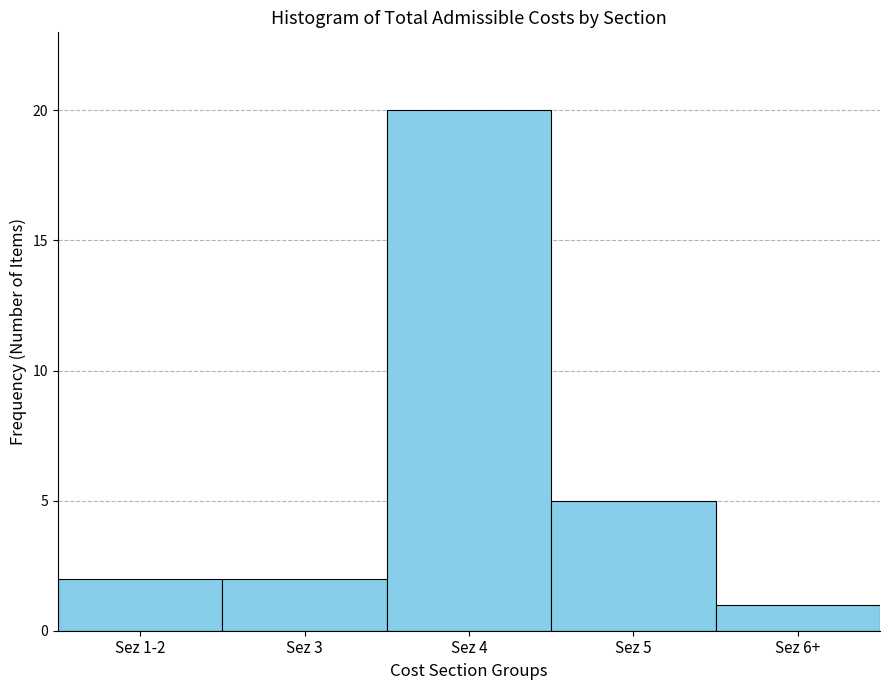

Reading left to right, extract all data points from this chart.

Sez 1-2=2	Sez 3=2	Sez 4=20	Sez 5=5	Sez 6+=1